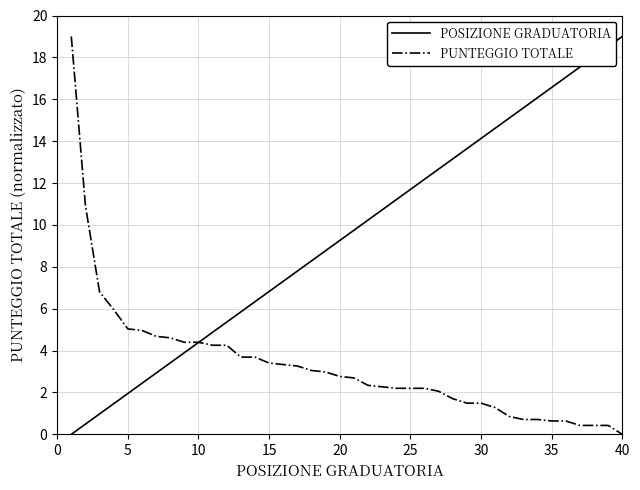

Rank the series by their average value, from highest to lowest.

POSIZIONE GRADUATORIA, PUNTEGGIO TOTALE